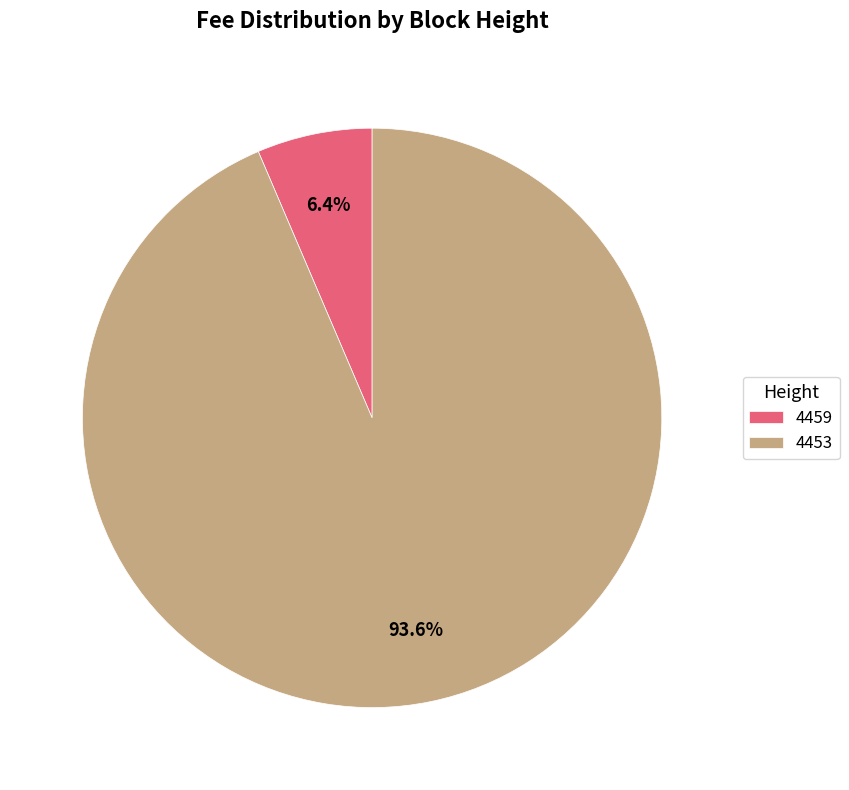

Is it true that 4459 is 1% of the pie?

False